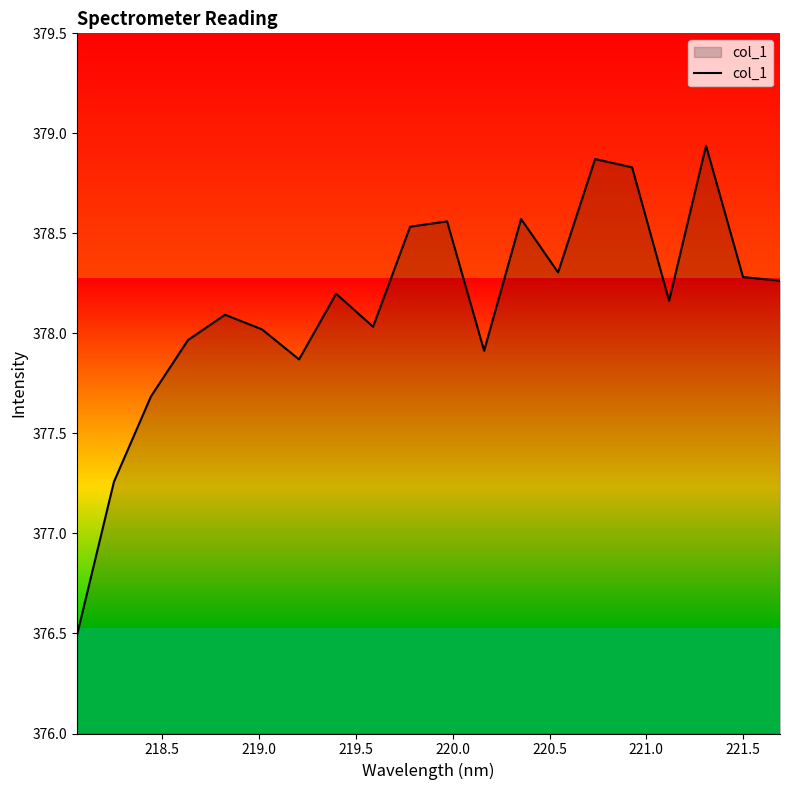

What is the minimum value shown in the chart?

376.5